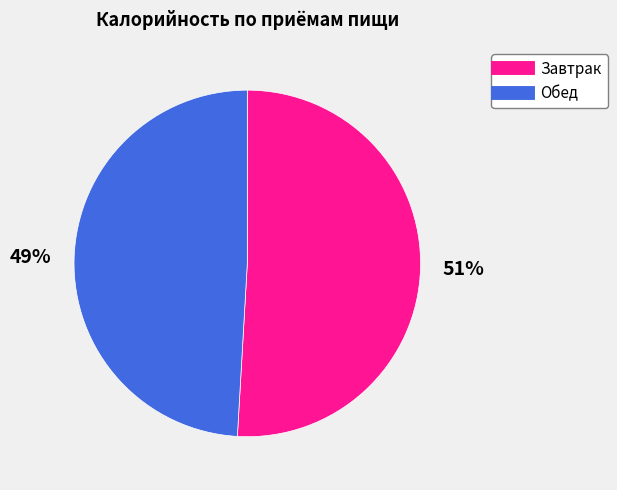

Which slice is the largest?

Завтрак